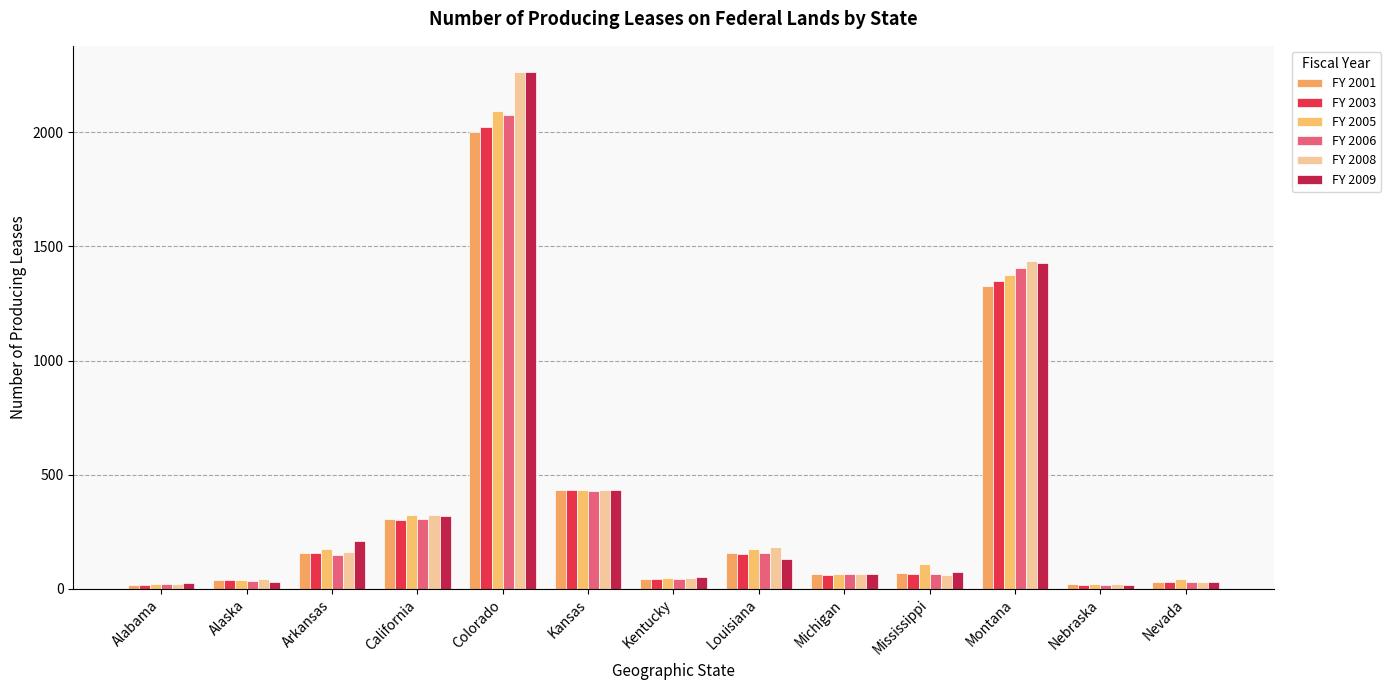

List the labels in order of FY 2008 value, largest first.

Colorado, Montana, Kansas, California, Louisiana, Arkansas, Michigan, Mississippi, Kentucky, Alaska, Nevada, Alabama, Nebraska